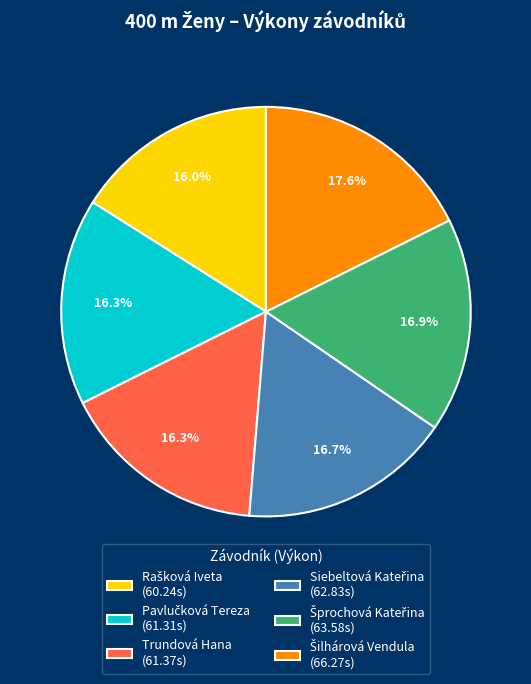

Does any single category account for the majority?

No